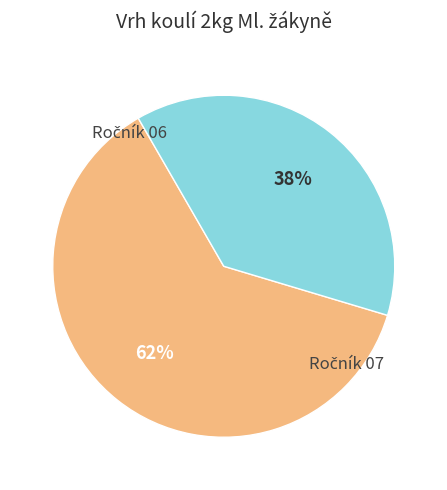

Count the number of slices in the pie.

2